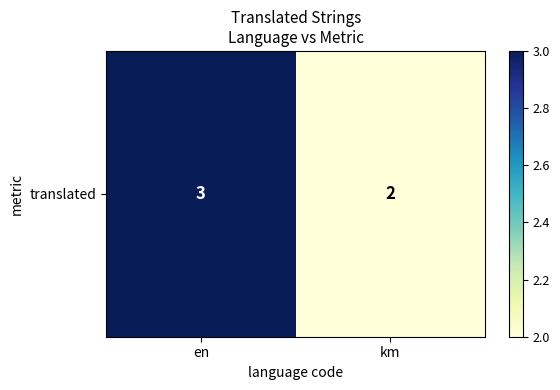

True or false: the data shows 2 at km.

True